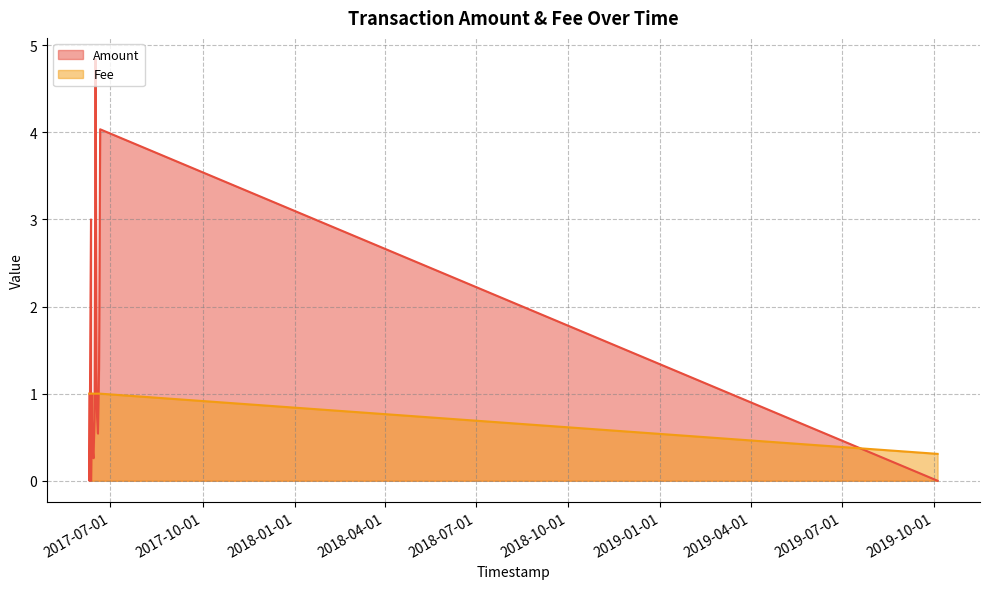

True or false: Fee has a value of 1.5 at 2017-06-11 14:38:25.

False